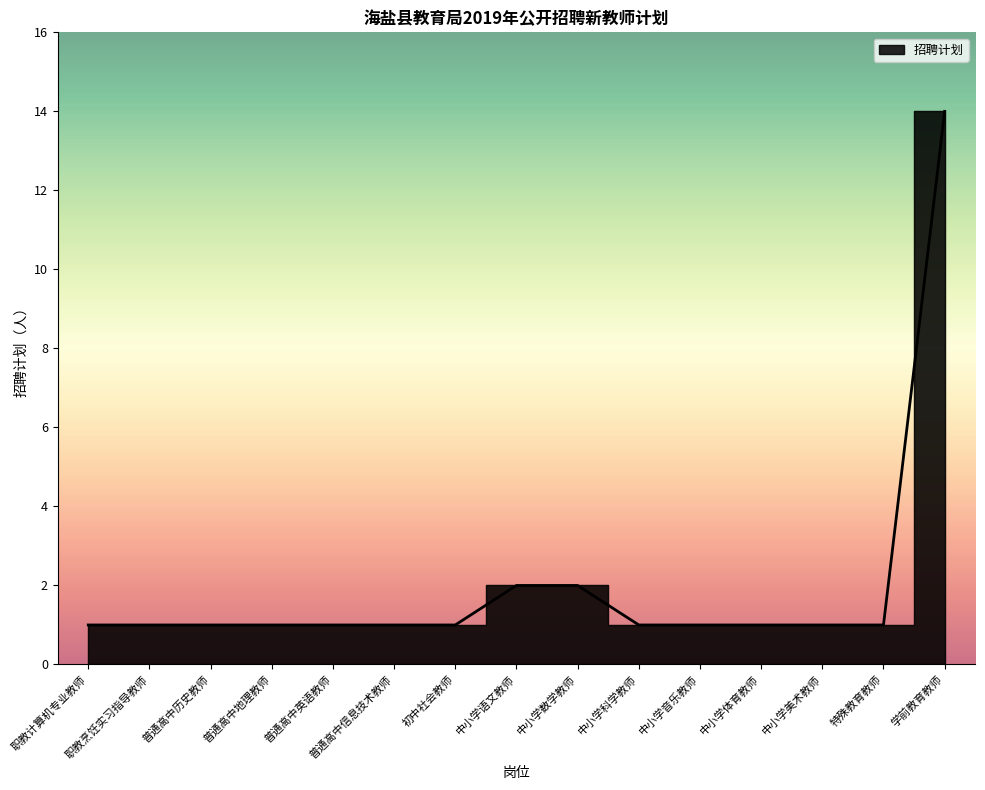

What is the sum of the values at 普通高中地理教师 and 中小学科学教师?

2